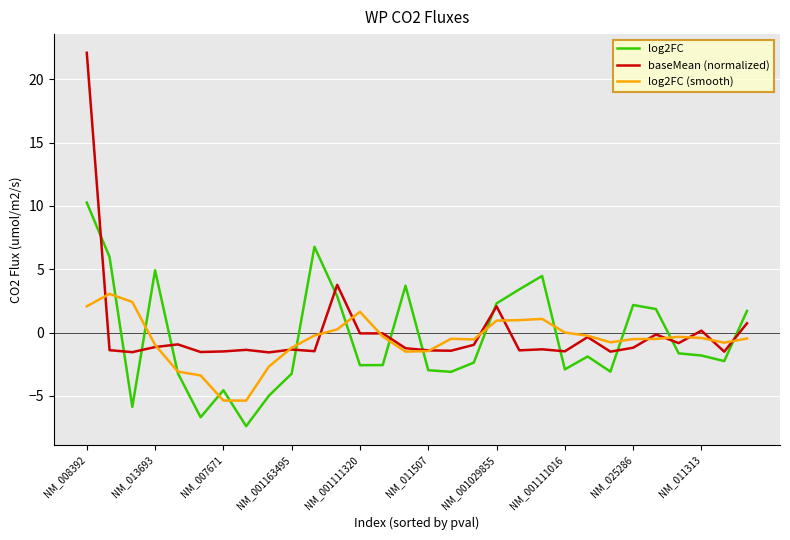

Which series has the widest spread of values?

baseMean (normalized)